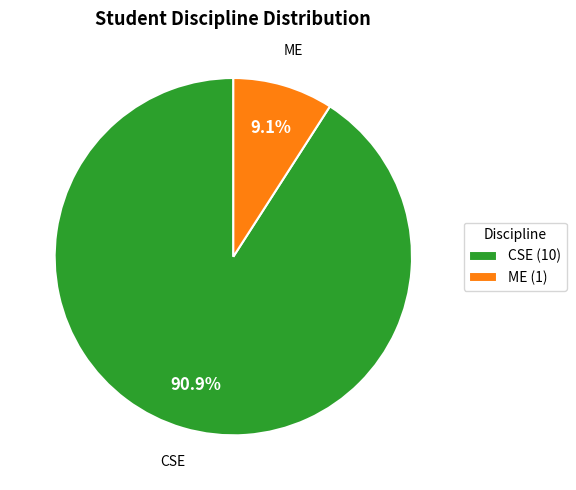

Is the sum of CSE and ME greater than half?

Yes